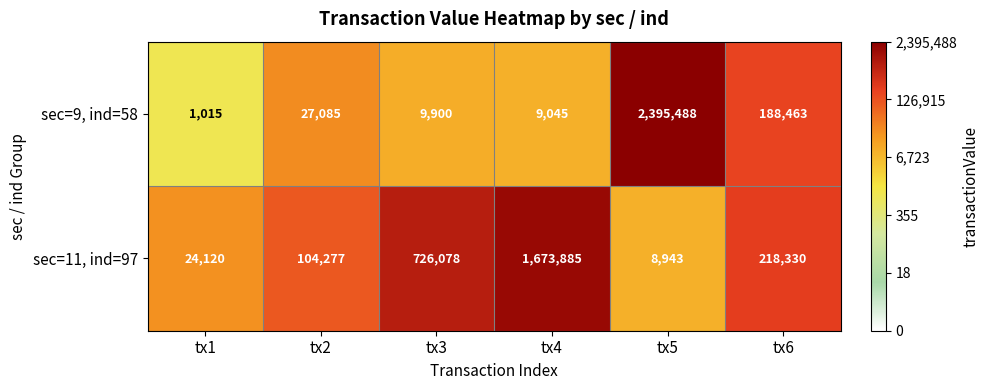

Where does the sec=11, ind=97 series first go above 218330?

tx3